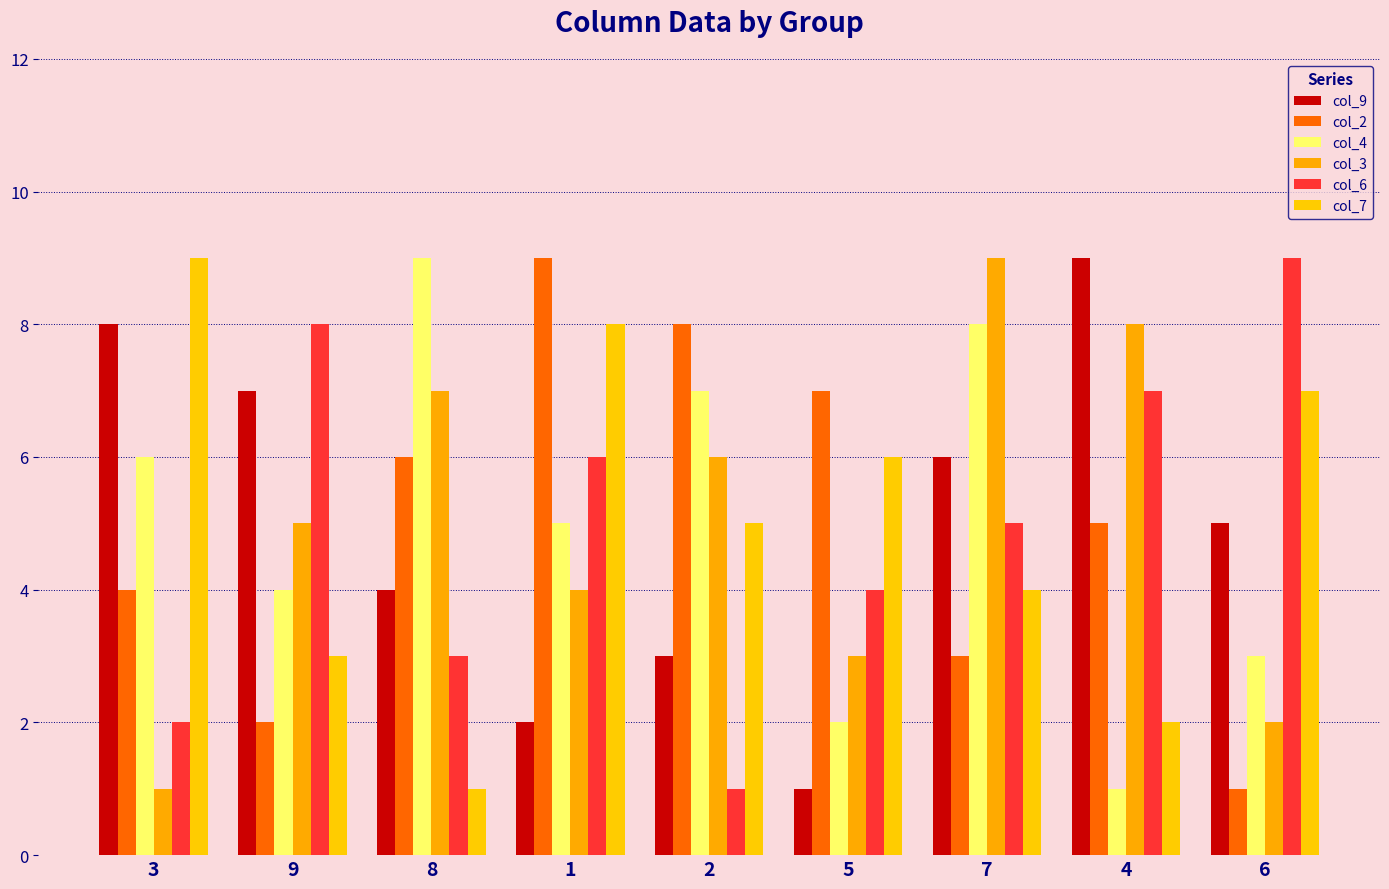

Where is col_6 nearest to the value 5?

7